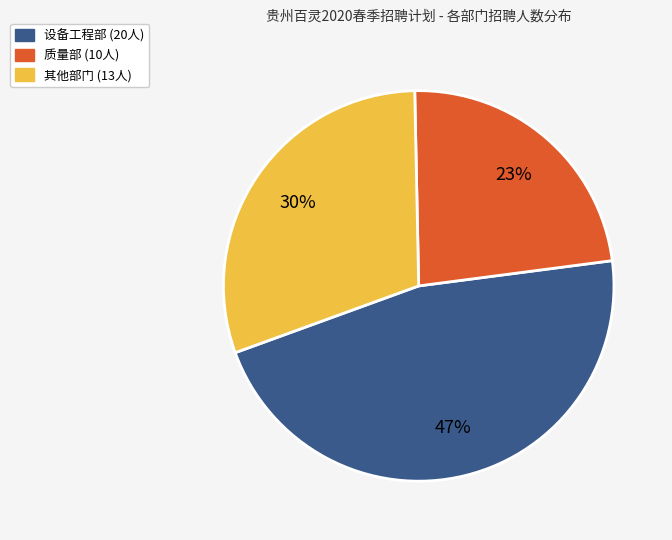

Does any single category account for the majority?

No